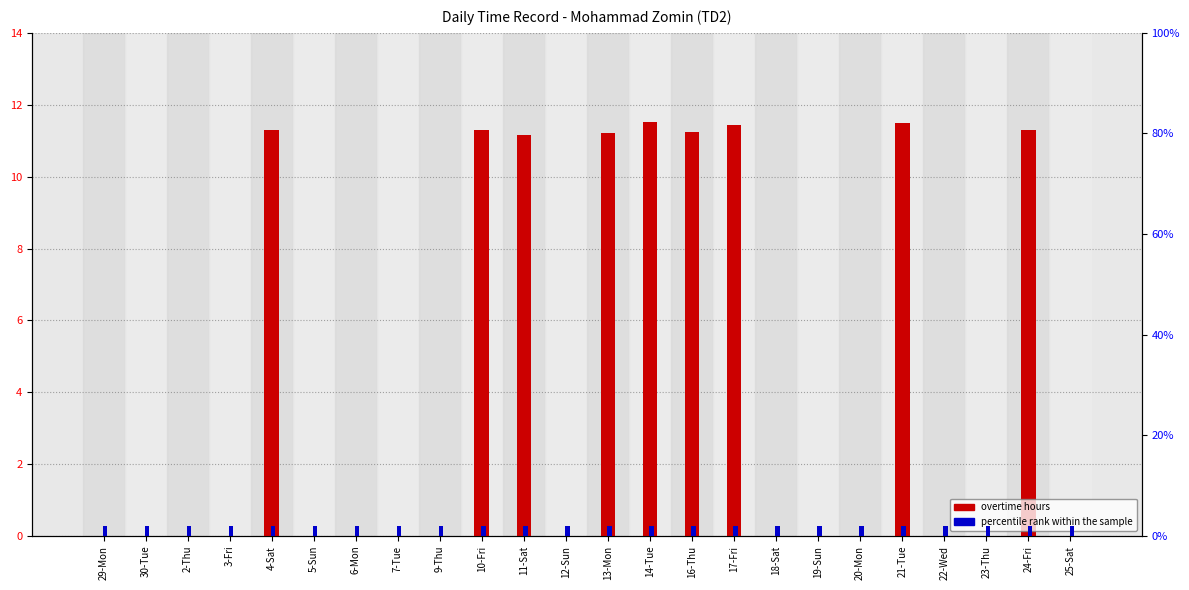

List the labels in order of percentile rank within the sample value, smallest first.

29-Mon, 30-Tue, 2-Thu, 3-Fri, 4-Sat, 5-Sun, 6-Mon, 7-Tue, 9-Thu, 10-Fri, 11-Sat, 12-Sun, 13-Mon, 14-Tue, 16-Thu, 17-Fri, 18-Sat, 19-Sun, 20-Mon, 21-Tue, 22-Wed, 23-Thu, 24-Fri, 25-Sat